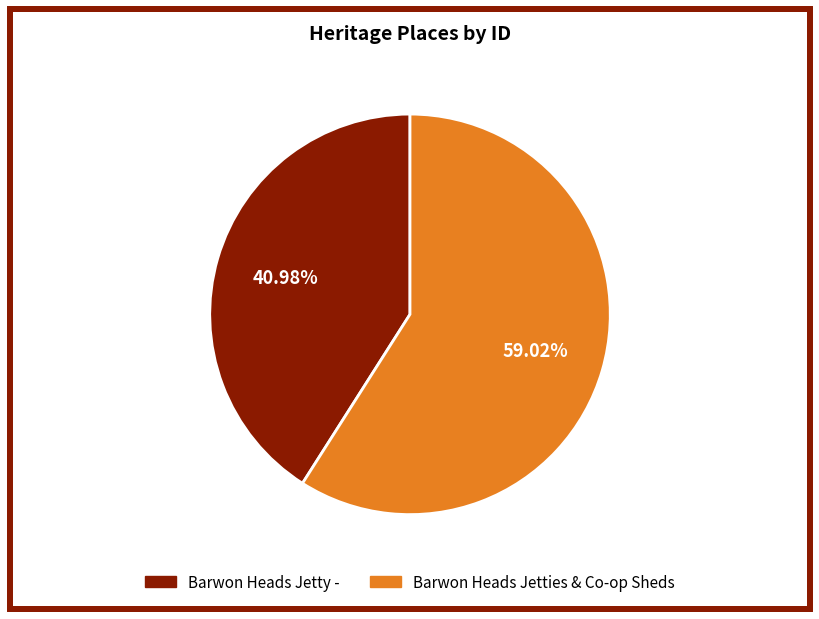

True or false: Barwon Heads Jetty - accounts for 41% of the total.

True